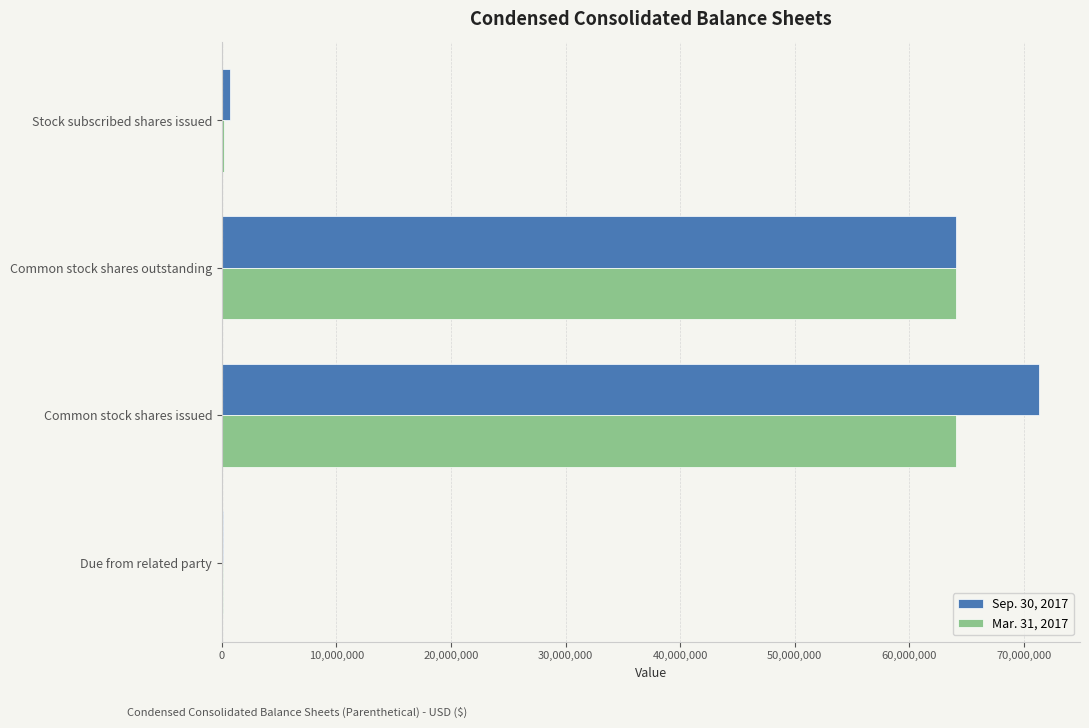

The Mar. 31, 2017 series shows 64069666 at Common stock shares issued. True or false?

True